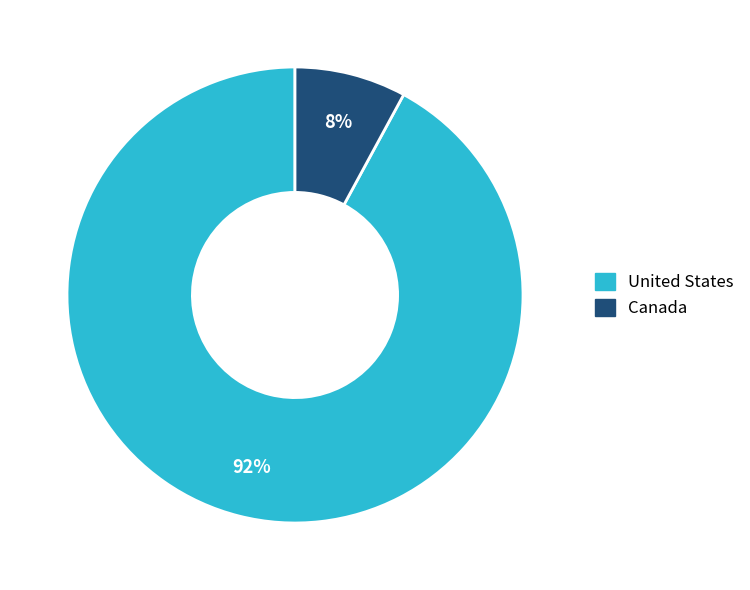

Rank the categories by value from highest to lowest.

United States, Canada